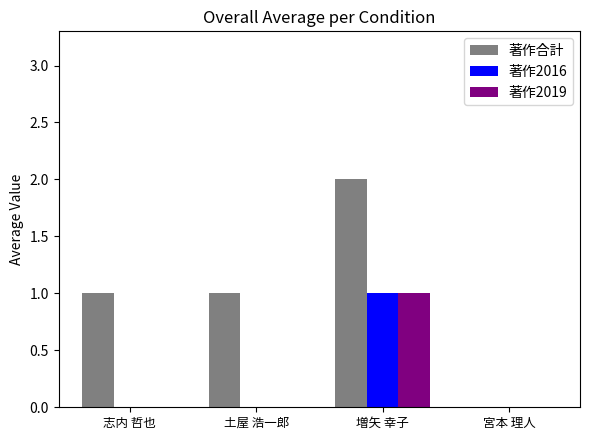

Which category has the highest value across all series?

増矢 幸子